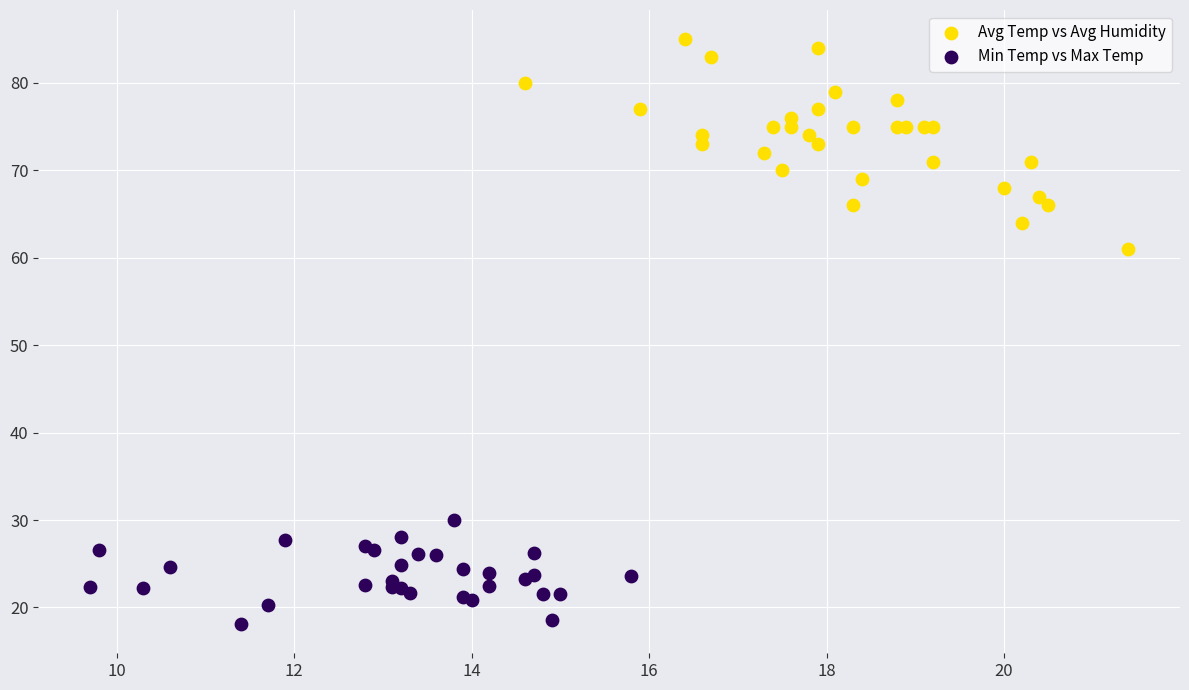

Which series has the largest Y range (max minus min)?

Avg Temp vs Avg Humidity